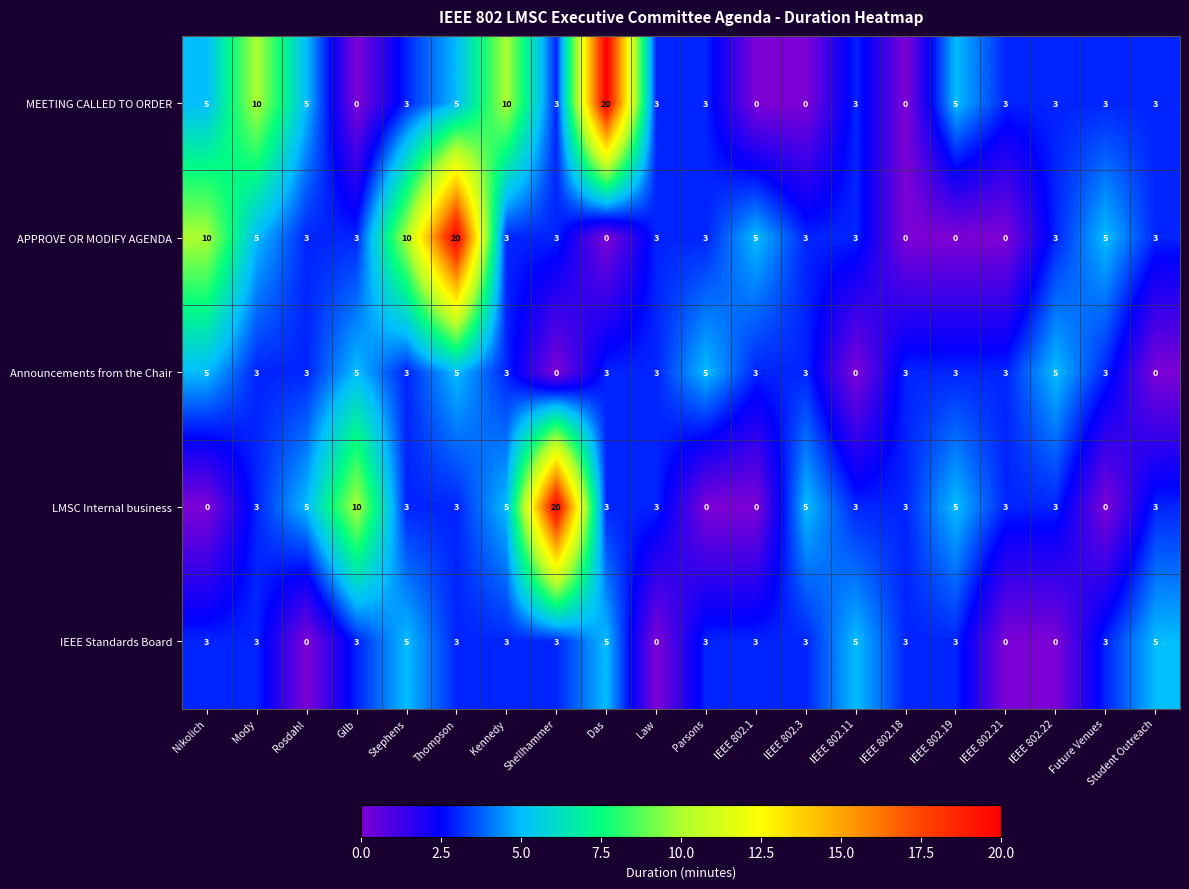

How many Announcements from the Chair values are between 3 and 5?

17